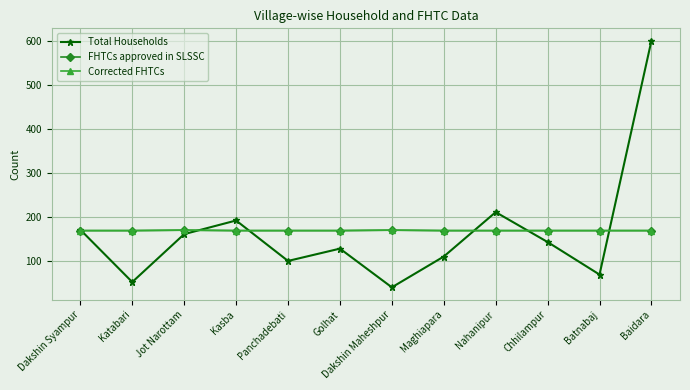

What is the average value of the FHTCs approved in SLSSC series?

169